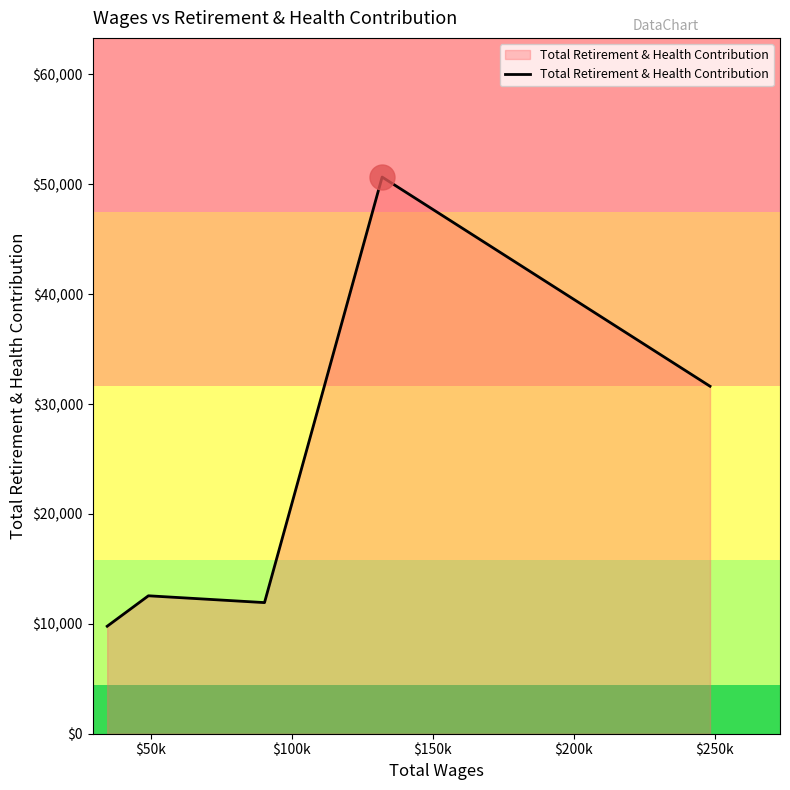

What is the minimum value shown in the chart?

9782